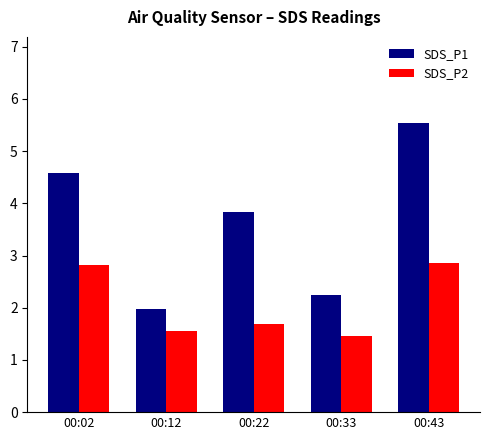

At which category is the sum across all series the highest?

00:43